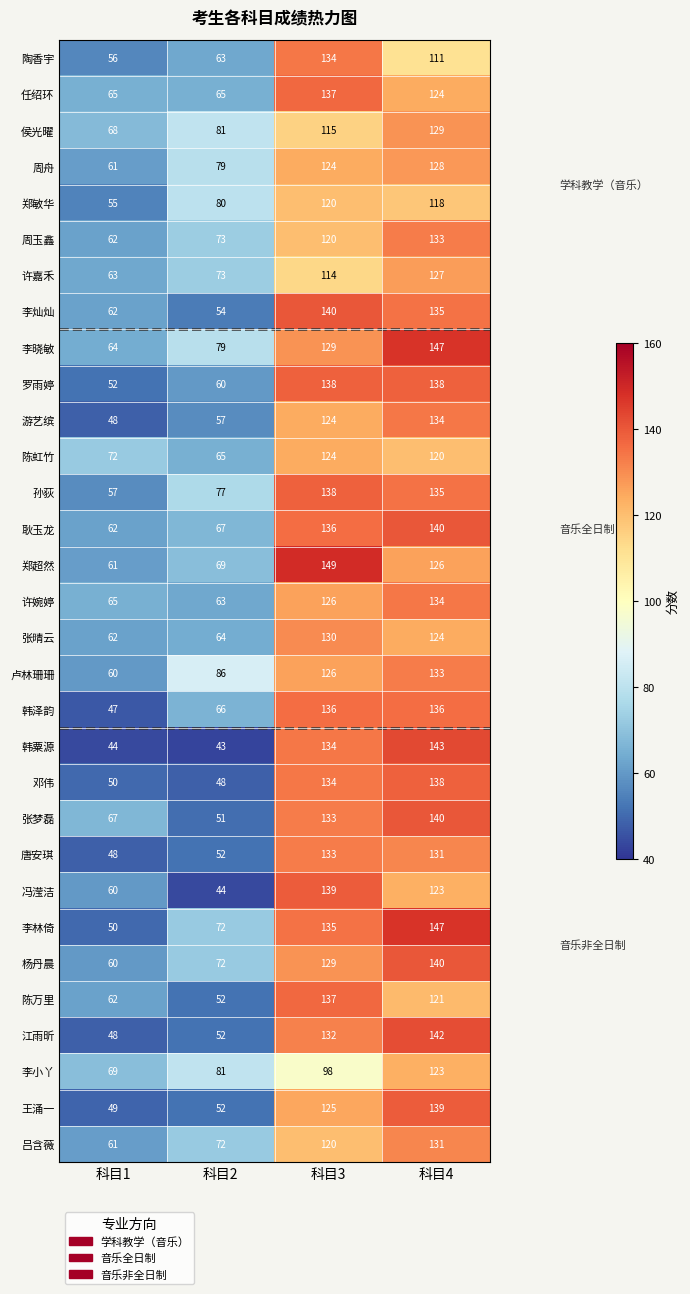

Read the 李小丫 value at 科目2, to the nearest 10.

80